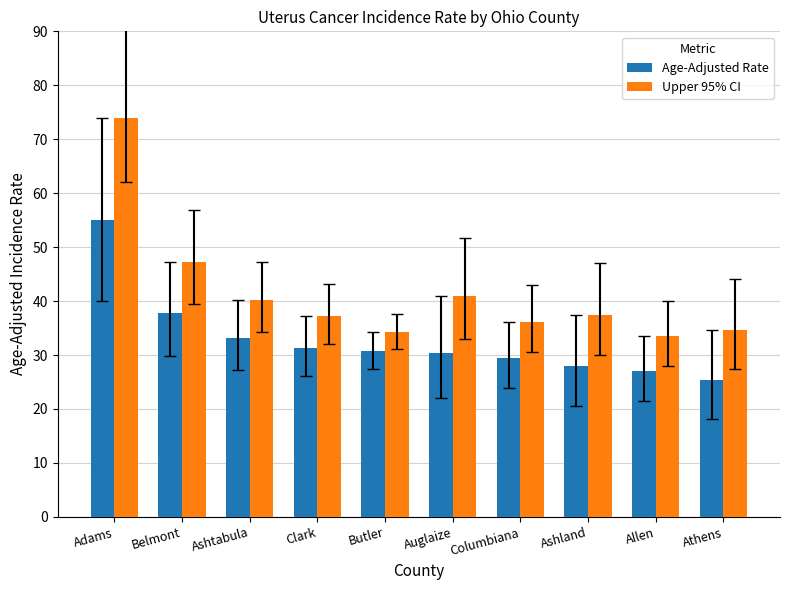

How many categories are shown in the chart?

10